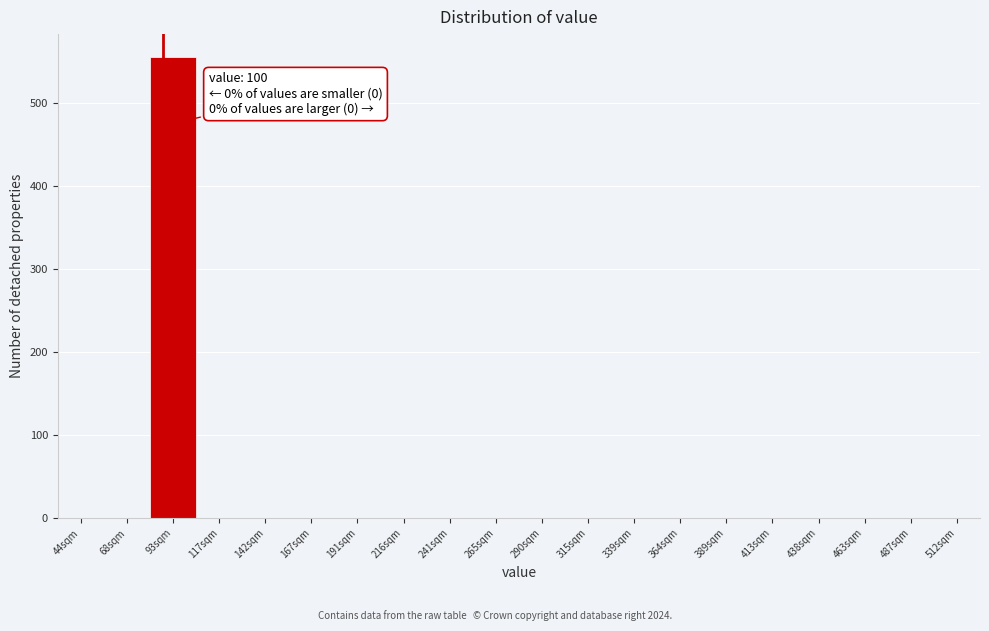

Reading right to left, what are all the values shown in this chart?

512sqm=0	487sqm=0	463sqm=0	438sqm=0	413sqm=0	389sqm=0	364sqm=0	339sqm=0	315sqm=0	290sqm=0	265sqm=0	241sqm=0	216sqm=0	191sqm=0	167sqm=0	142sqm=0	117sqm=0	93sqm=555	68sqm=0	44sqm=0